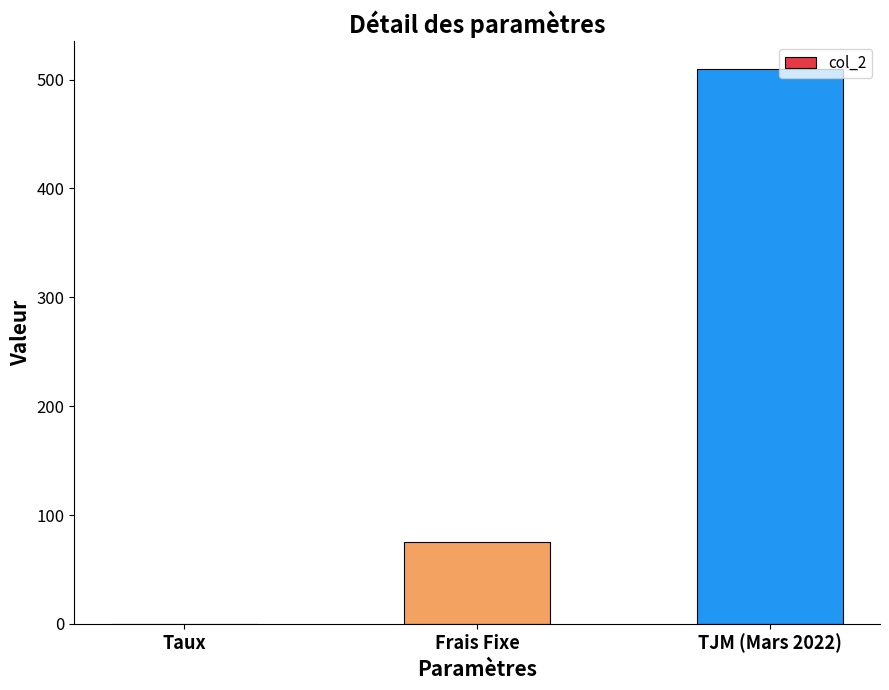

Which label corresponds to the largest value in the chart?

TJM (Mars 2022)